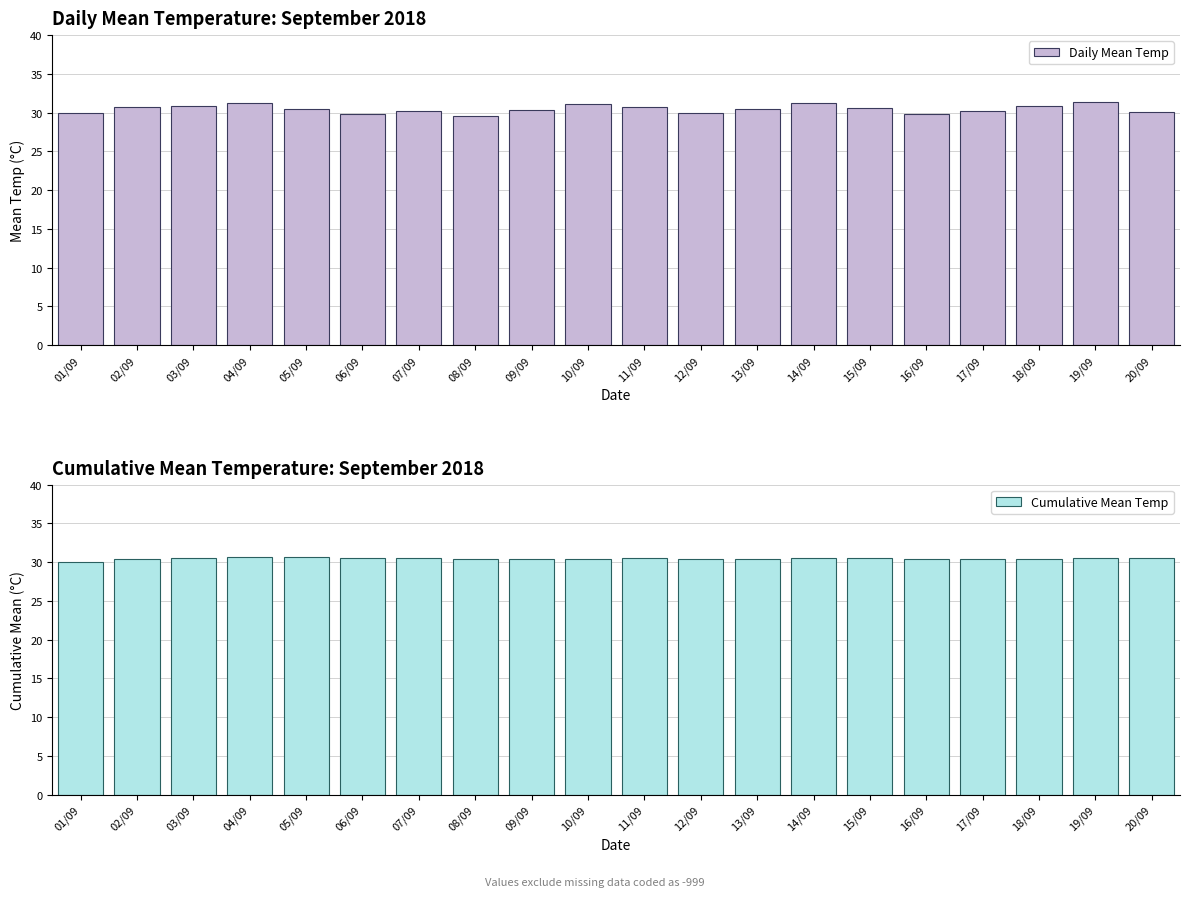

What position from the right is 07/09?

14